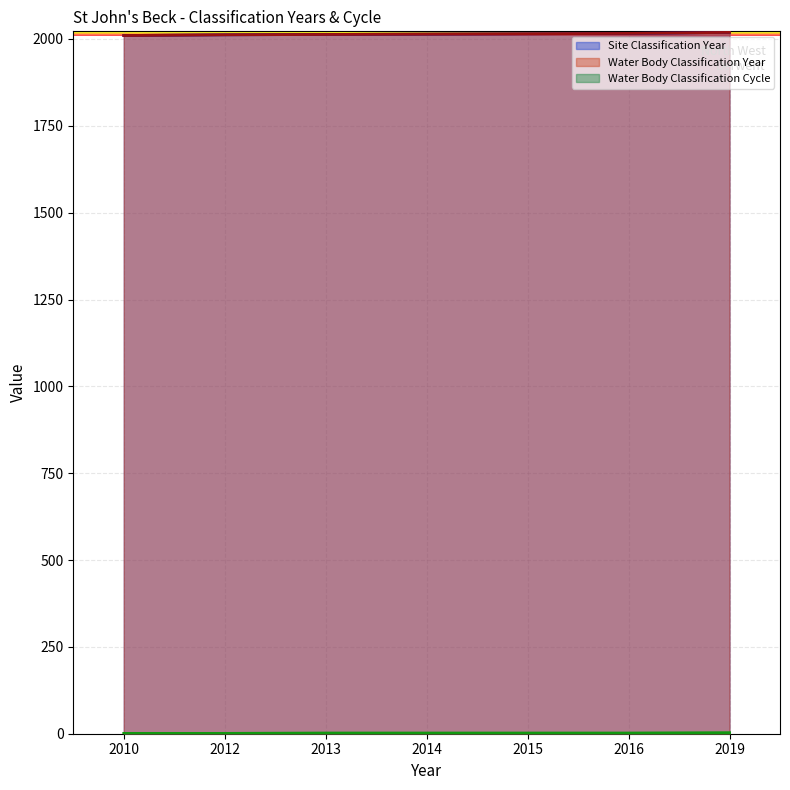

Which series has the largest range (max minus min)?

Site Classification Year